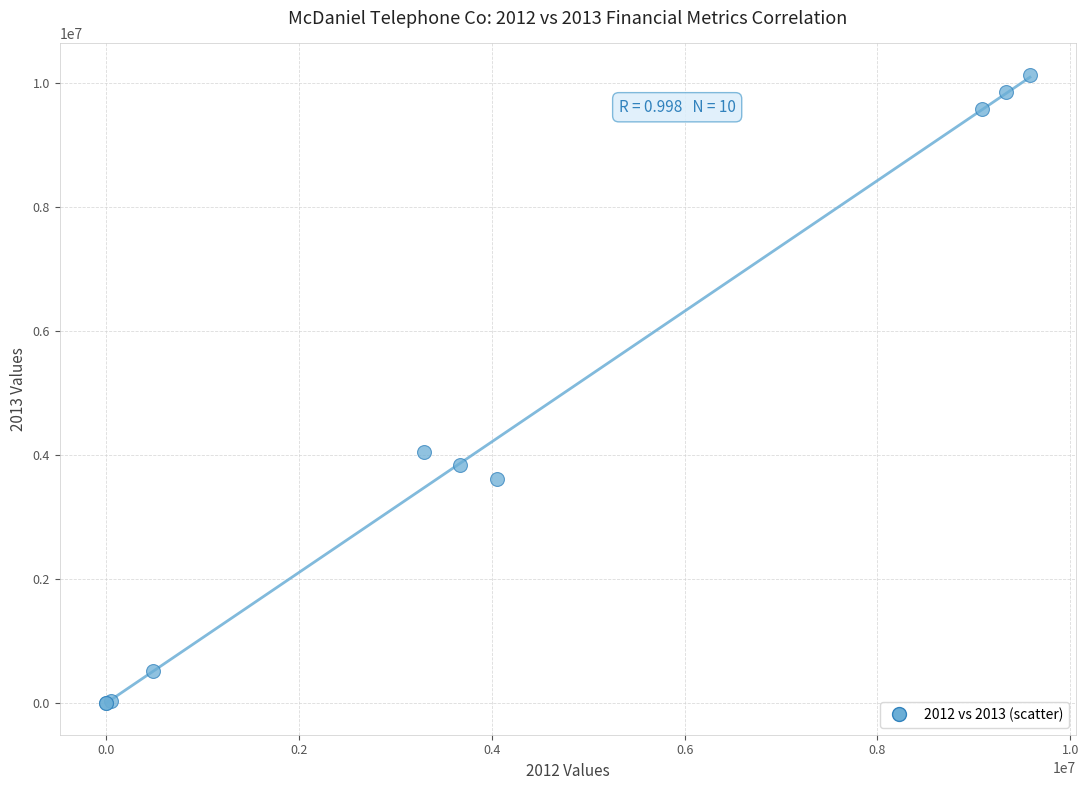

What Y value in the scatter plot is closest to 5063244?

4050624.0